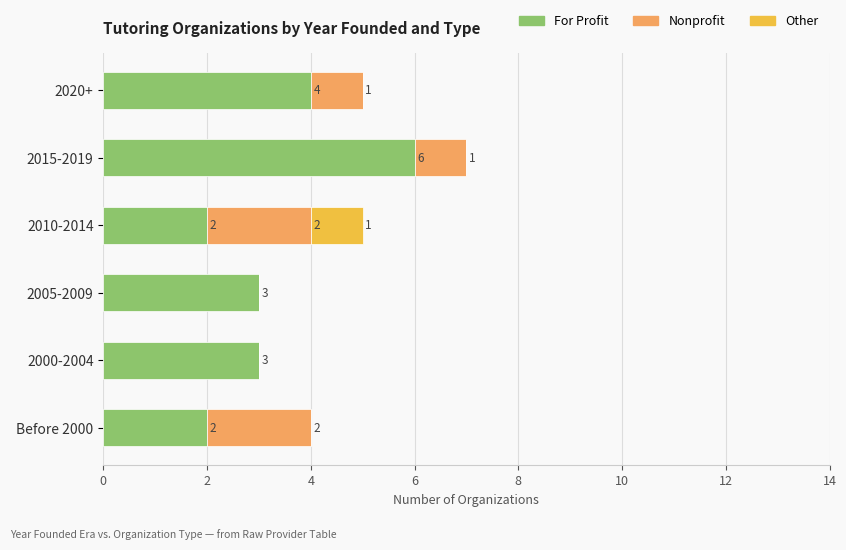

At which label is For Profit closest to 4?

2020+